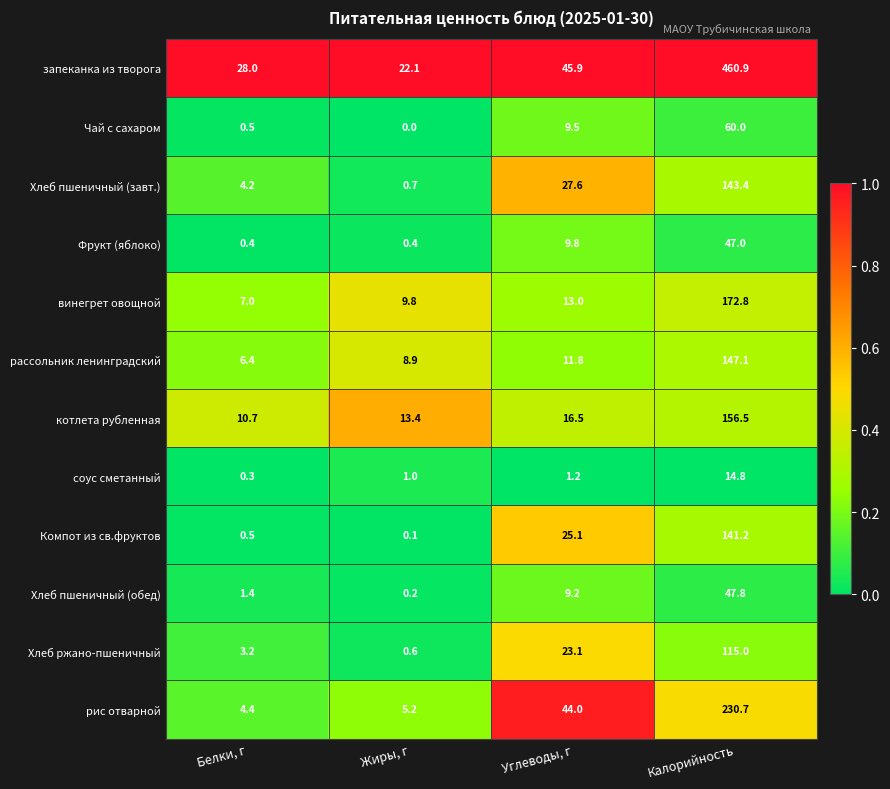

Where is соус сметанный nearest to the value 7?

Углеводы, г